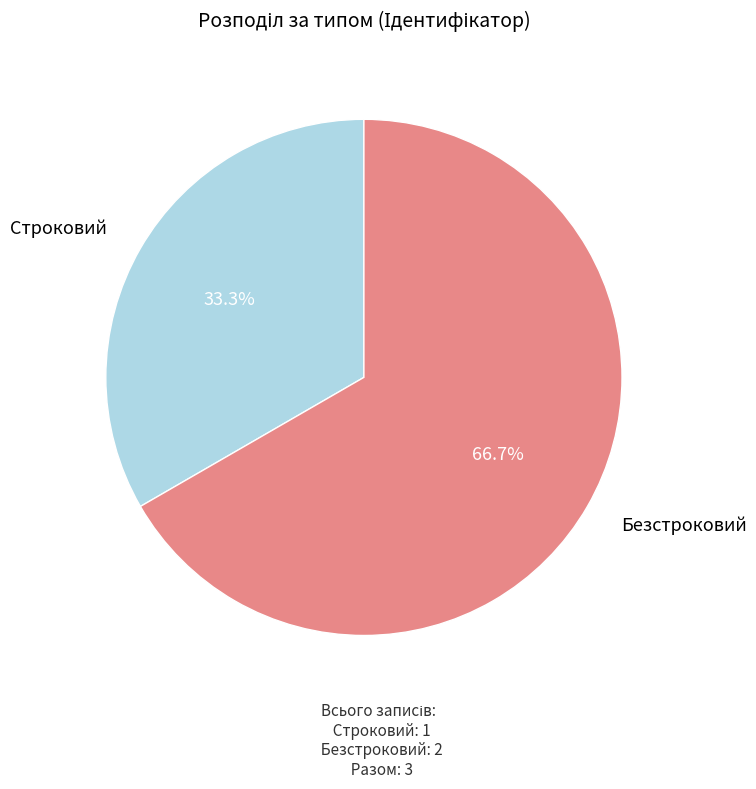

Is the sum of Безстроковий and Строковий greater than half?

Yes